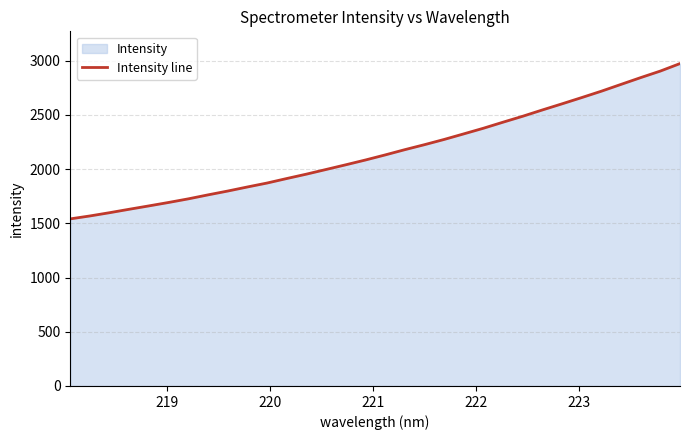

What is the minimum value shown in the chart?

1541.5